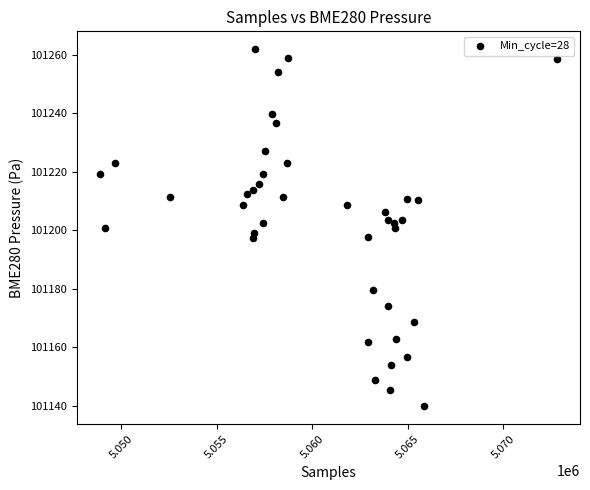

What is the range of Y values (max minus min)?

122.2